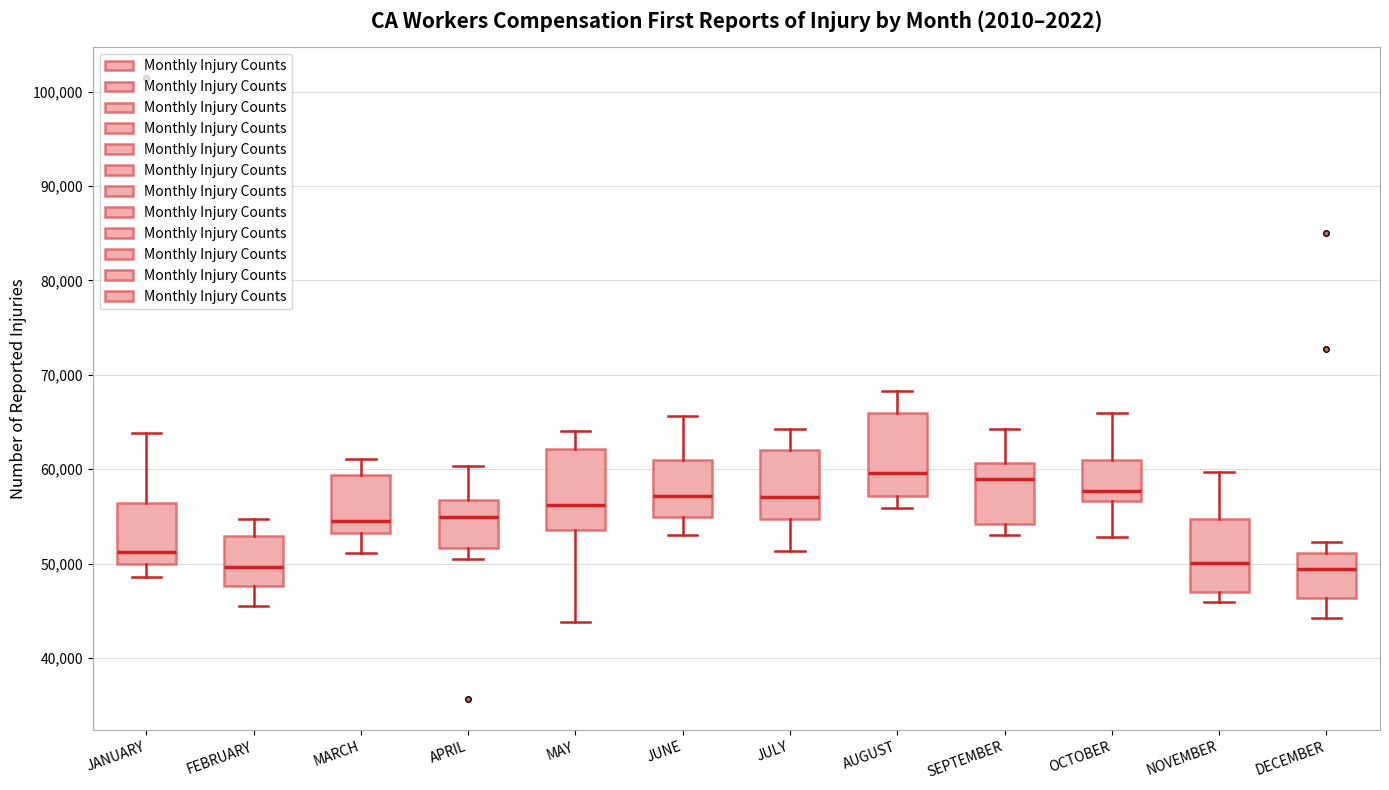

Reading left to right, read every box against the y-axis: the position of its median line, the range the box covers, and the ends of its whiskers. The values are not printed on the chart, so give them approximately, as read against the axis.

JANUARY: median 51000, box 50000 to 56000, whiskers 49000 to 64000
FEBRUARY: median 50000, box 48000 to 53000, whiskers 45000 to 55000
MARCH: median 54000, box 53000 to 59000, whiskers 51000 to 61000
APRIL: median 55000, box 52000 to 57000, whiskers 50000 to 60000
MAY: median 56000, box 54000 to 62000, whiskers 44000 to 64000
JUNE: median 57000, box 55000 to 61000, whiskers 53000 to 66000
JULY: median 57000, box 55000 to 62000, whiskers 51000 to 64000
AUGUST: median 60000, box 57000 to 66000, whiskers 56000 to 68000
SEPTEMBER: median 59000, box 54000 to 61000, whiskers 53000 to 64000
OCTOBER: median 58000, box 57000 to 61000, whiskers 53000 to 66000
NOVEMBER: median 50000, box 47000 to 55000, whiskers 46000 to 60000
DECEMBER: median 49000, box 46000 to 51000, whiskers 44000 to 52000